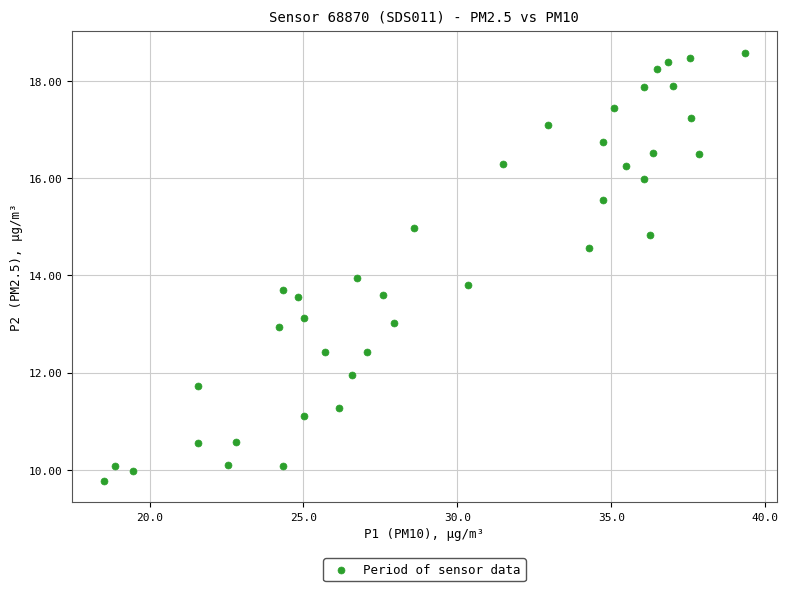

What is the range of X values (max minus min)?

20.8